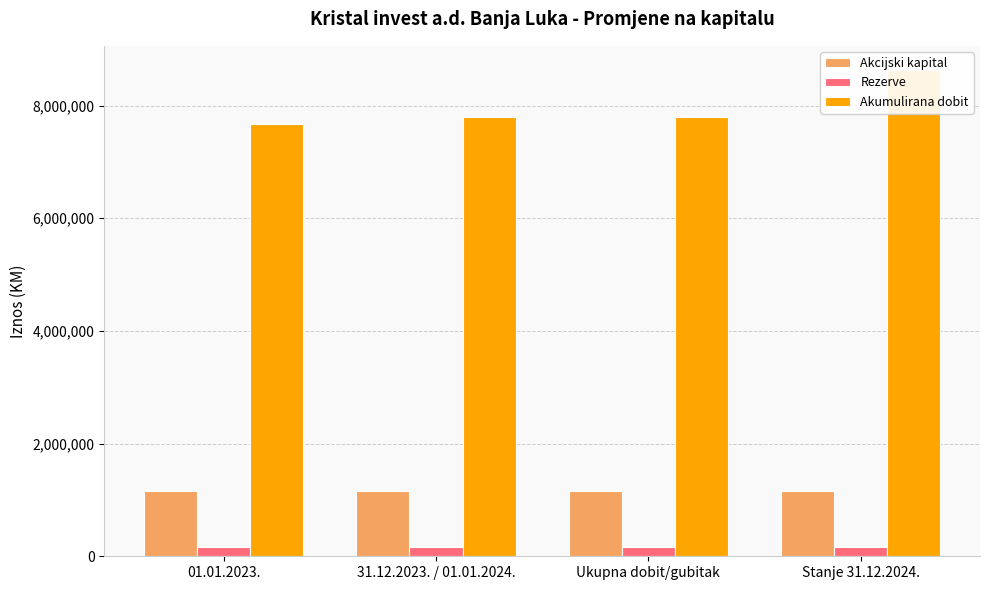

Count the number of categories in the chart.

4